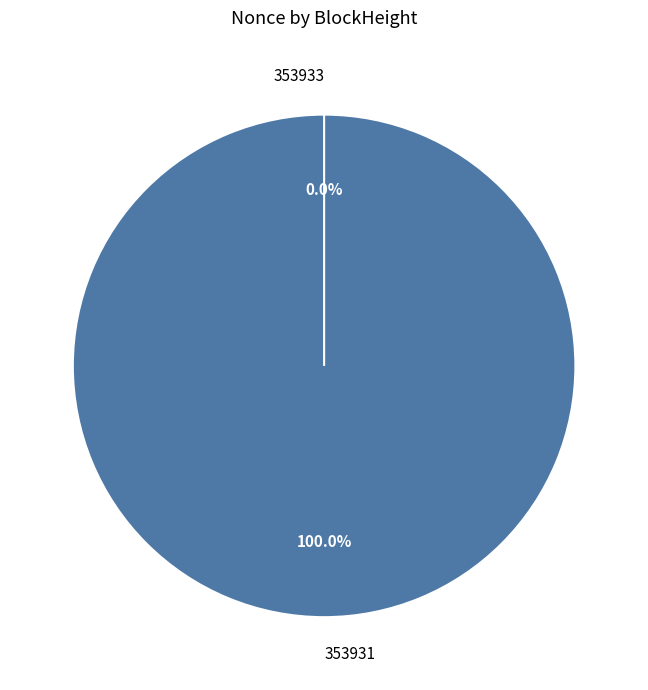

Does 353931 account for over 50% of the chart?

Yes